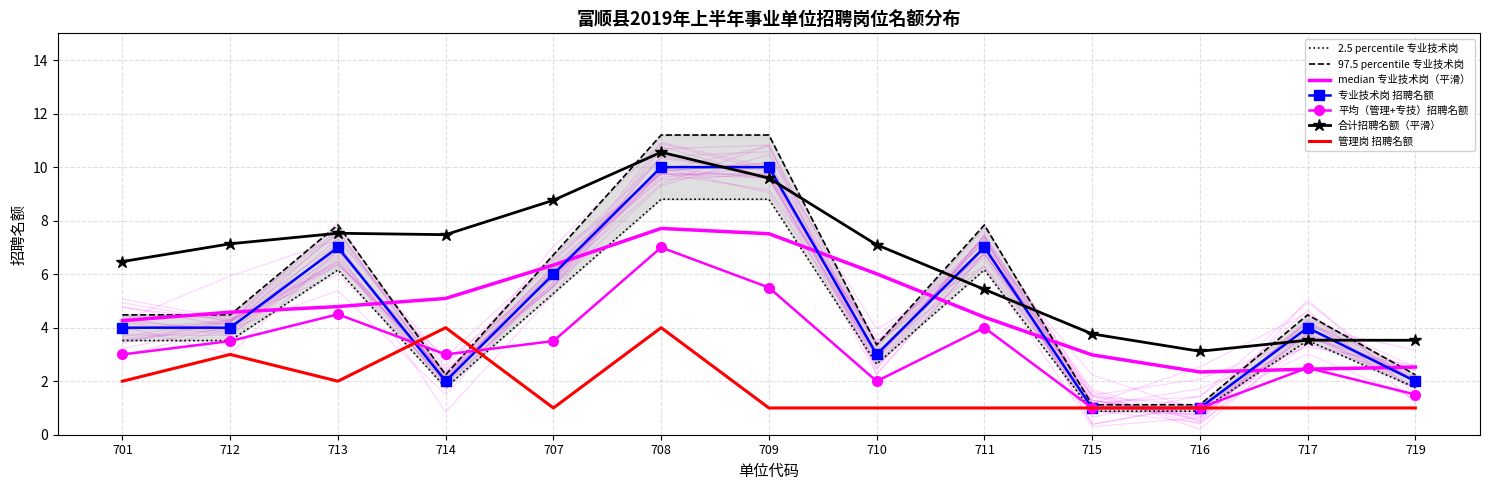

True or false: 专业技术岗 招聘名额 has more than 2 interior local peaks.

True